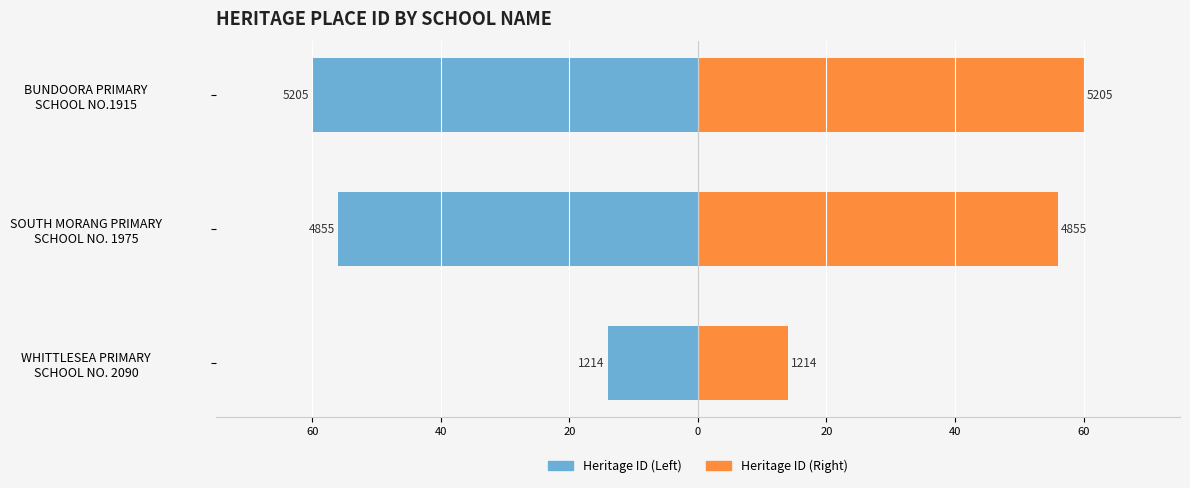

What is the value of the Heritage ID (Left) bar at the 2nd from the left?

-56.0